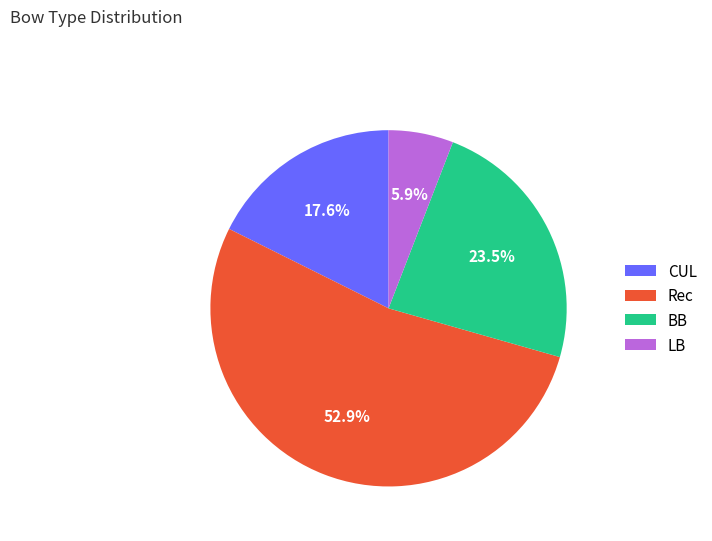

What is the ratio of the value at CUL to the value at Rec?

0.3